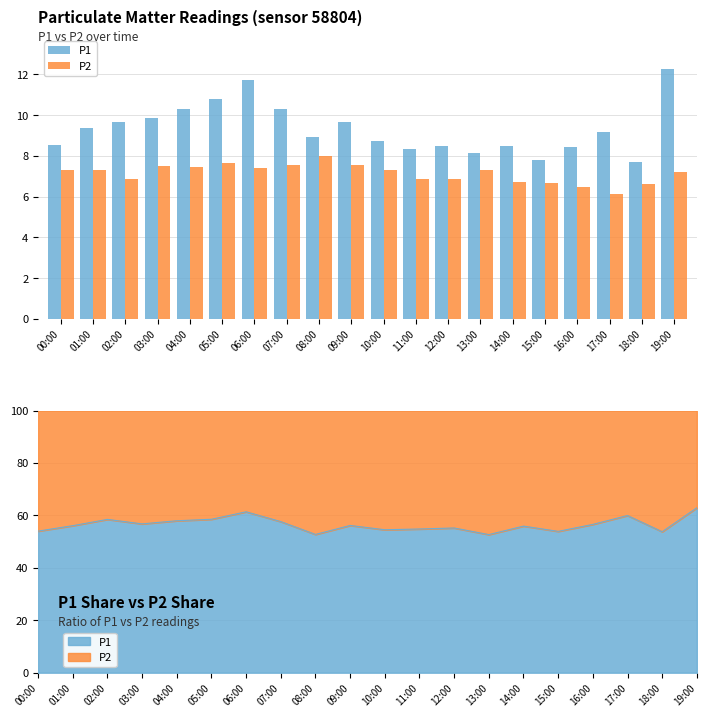

True or false: P2 has a value of 7.5 at 09:00.

True